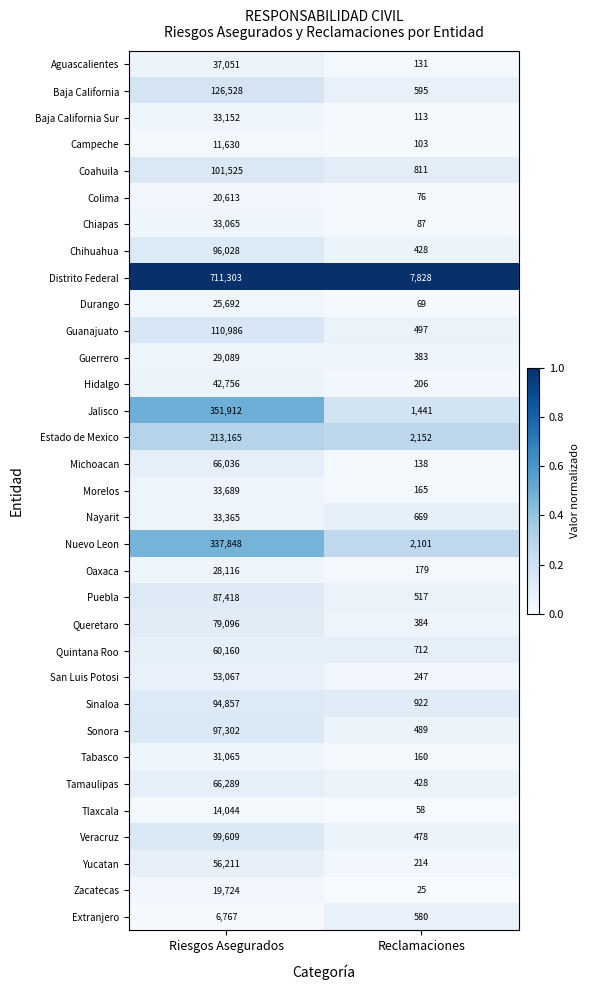

Between Riesgos Asegurados and Reclamaciones, which series saw the biggest shift?

Distrito Federal